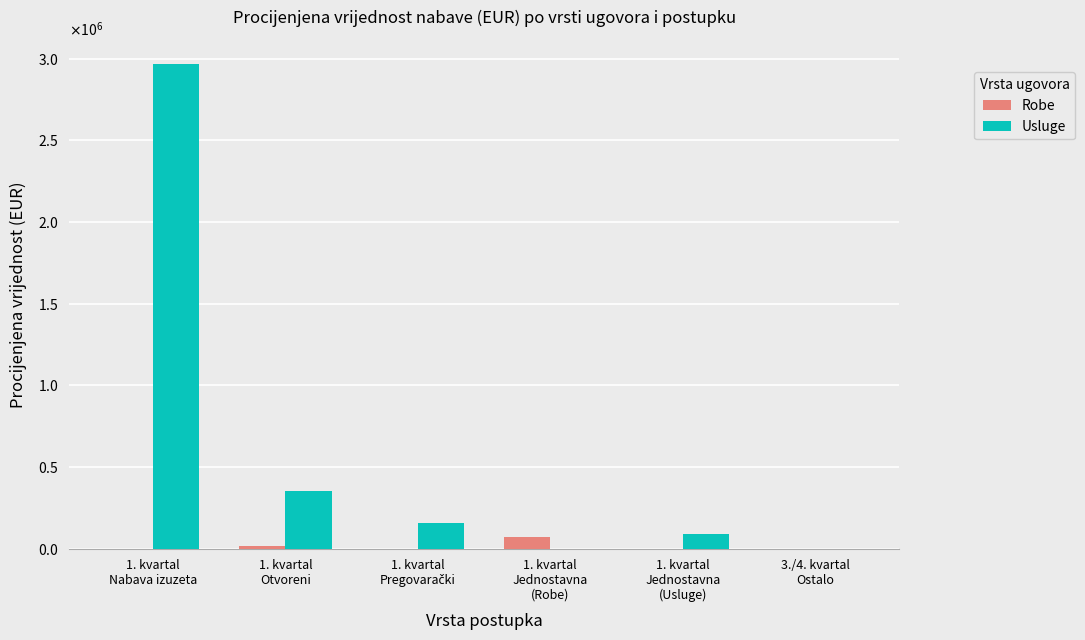

Does the chart contain stacked bars?

No